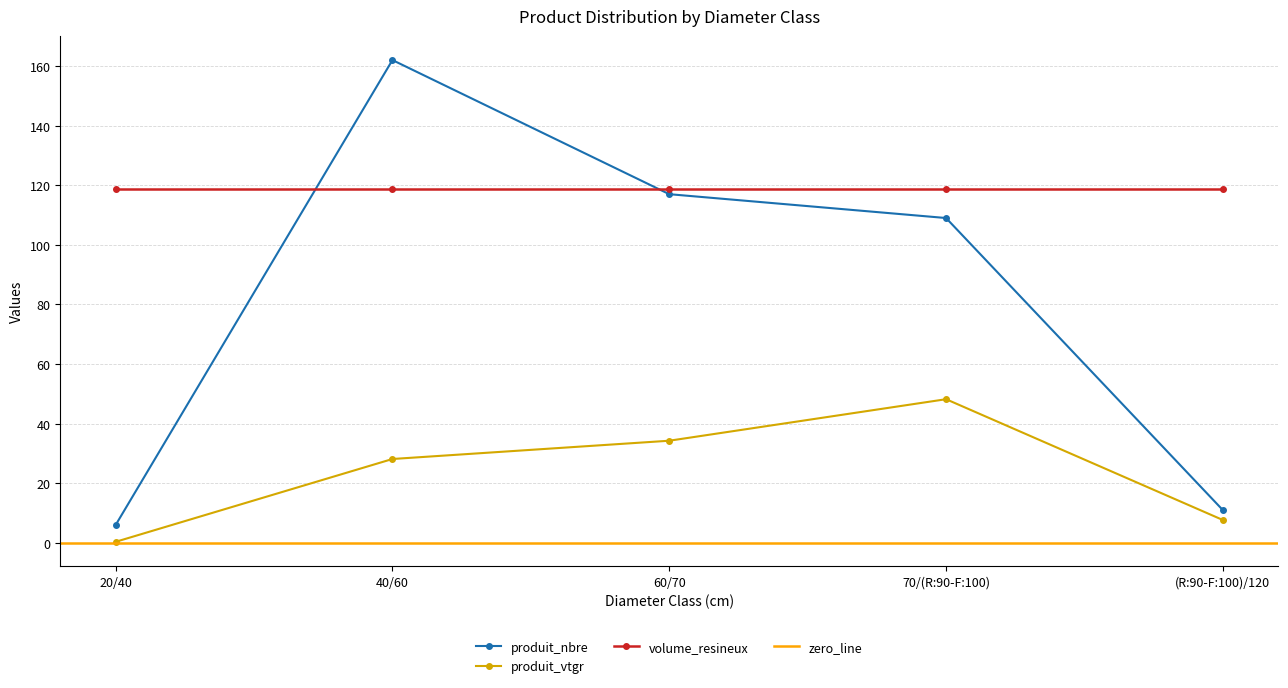

True or false: produit_nbre has more than 2 points higher than both neighbors.

False